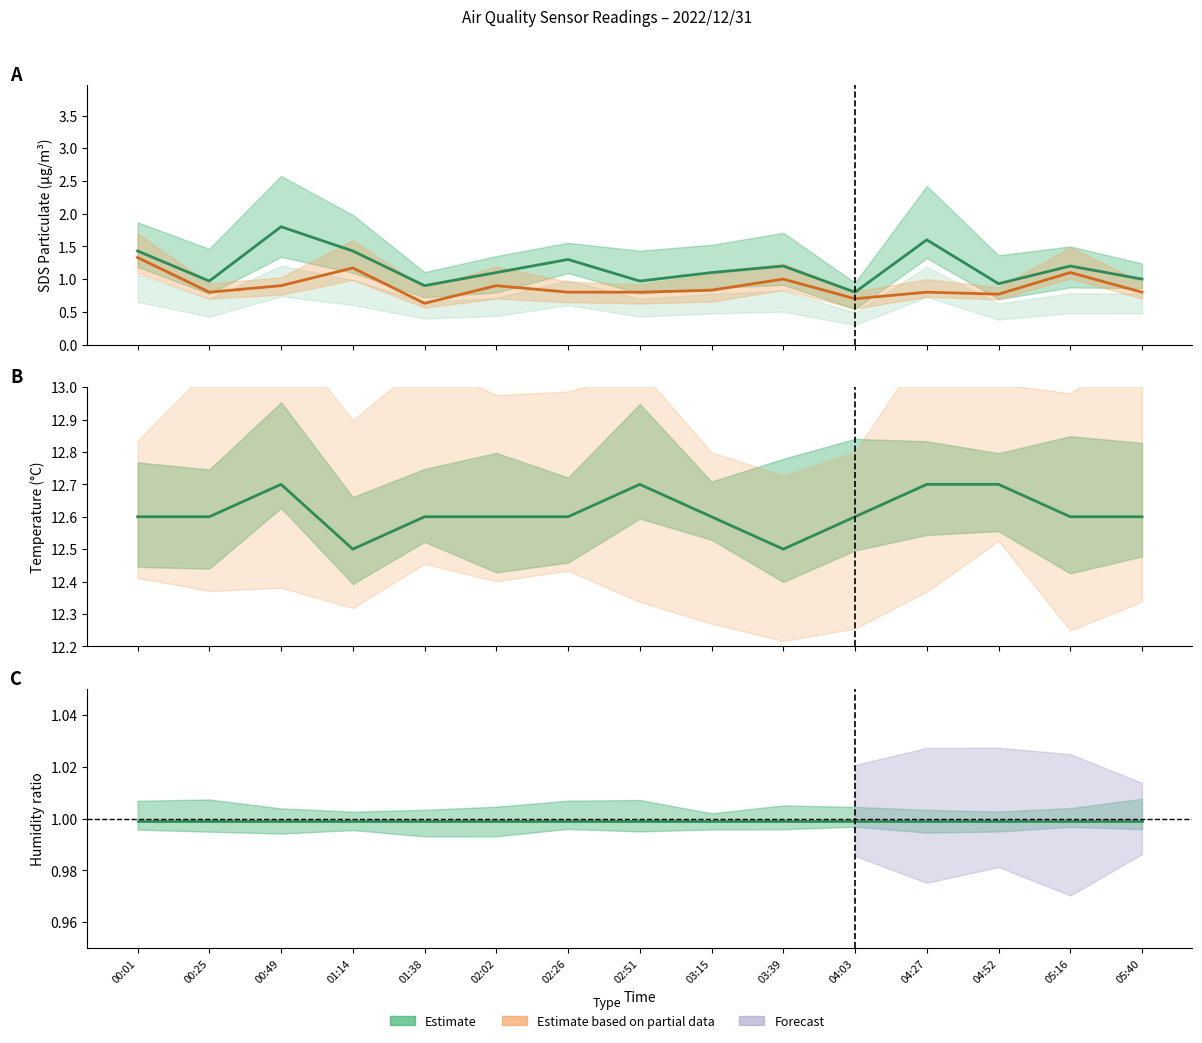

True or false: SDS_P2 and Temp intersect in this chart.

False